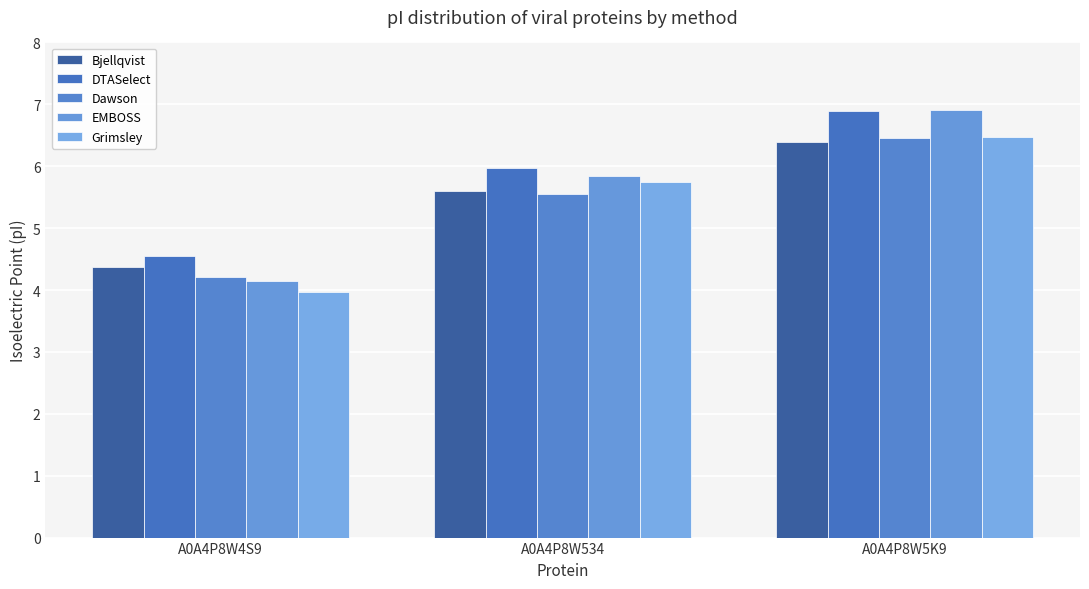

Which series has the largest range (max minus min)?

EMBOSS